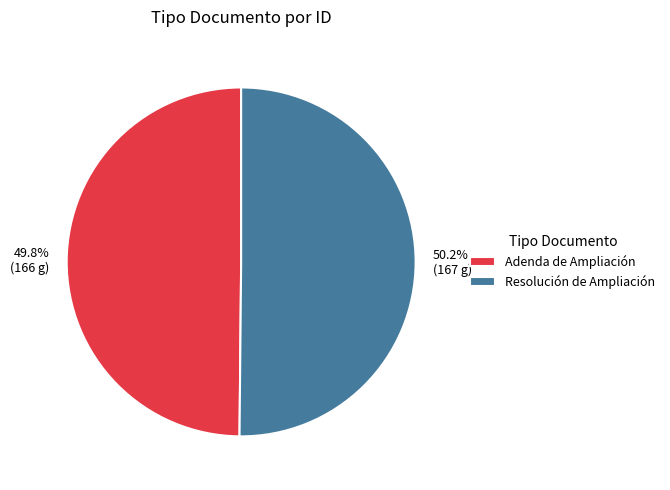

Approximately how many times larger is the value at Resolución de Ampliación compared to Adenda de Ampliación?

1.0